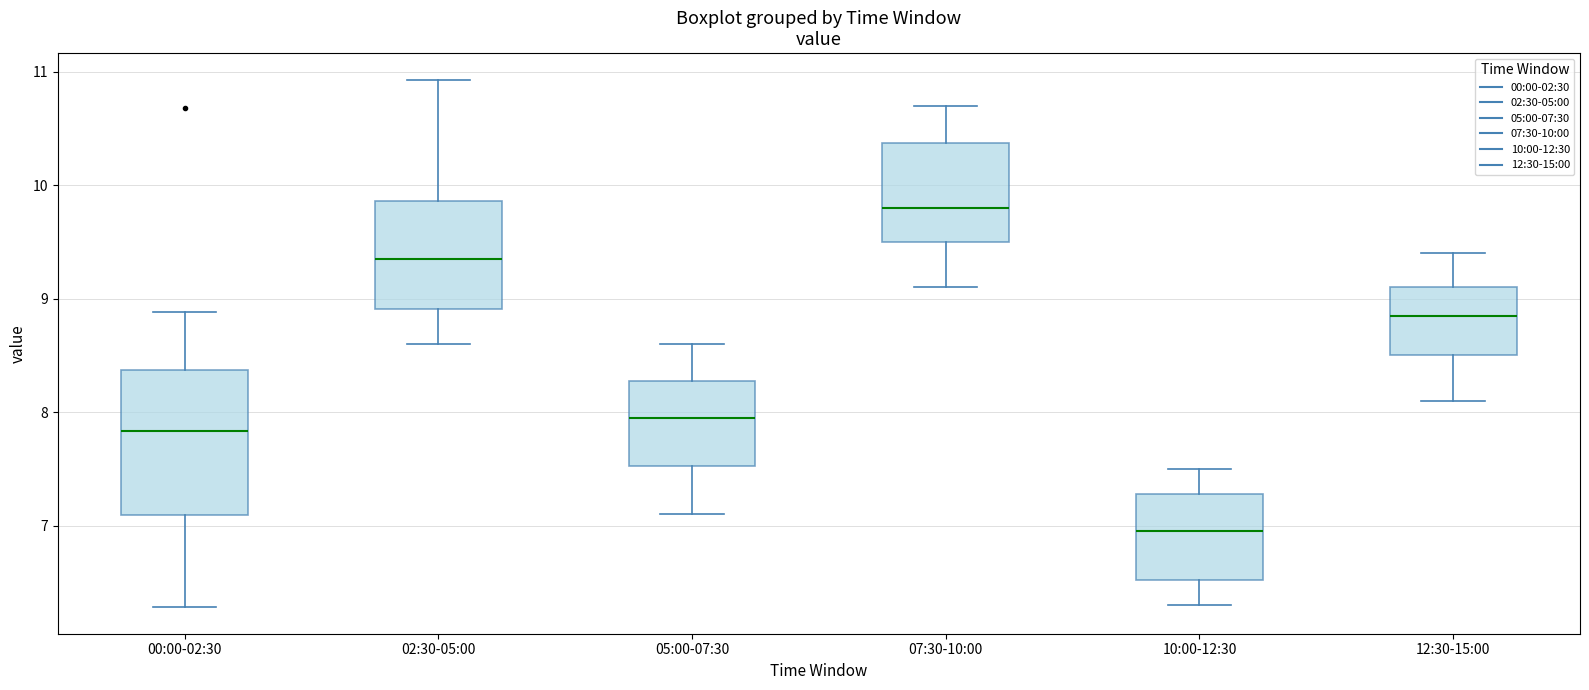

Where does the median line of the box for 00:00-02:30 sit on the y-axis? The values are not printed on the chart, so give them approximately, as read against the axis.

7.8